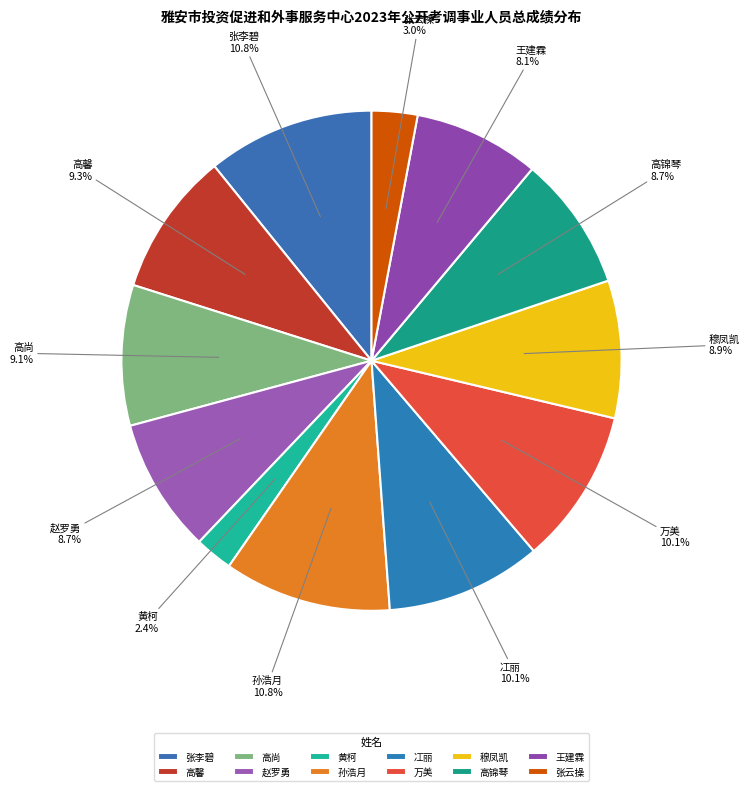

What percentage is the 万美 slice, to the nearest percent?

10%